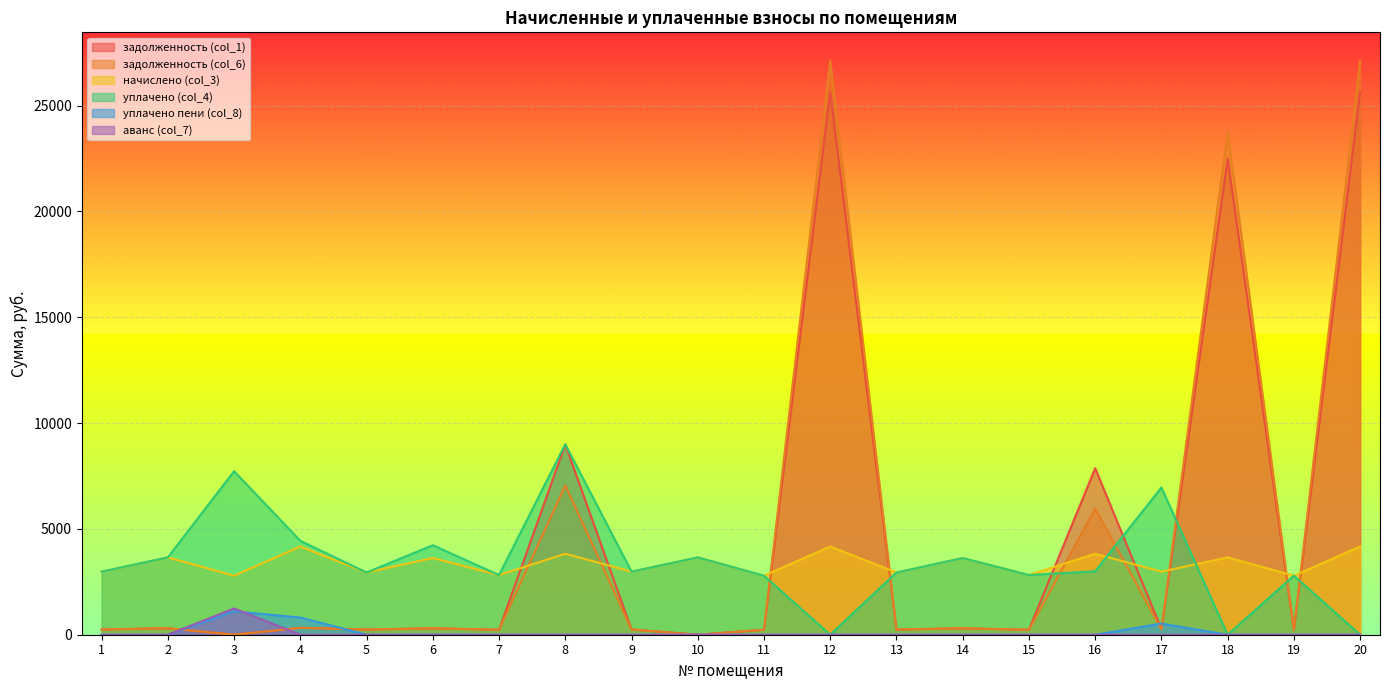

True or false: задолженность (col_6) has more than 0 points higher than both neighbors.

True